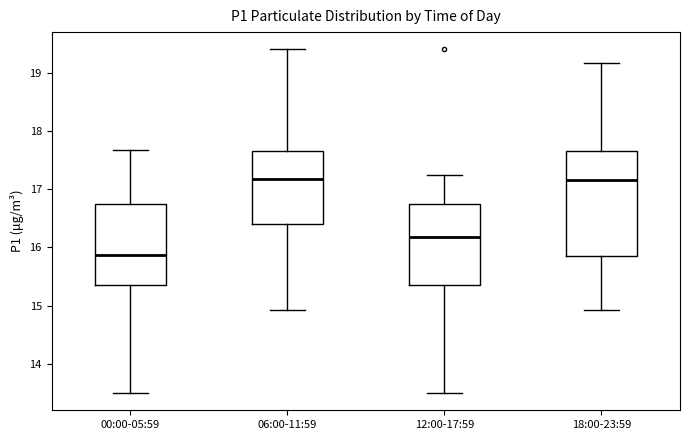

Reading left to right, read every box against the y-axis: the position of its median line, the range the box covers, and the ends of its whiskers. The values are not printed on the chart, so give them approximately, as read against the axis.

00:00-05:59: median 15.9, box 15.4 to 16.7, whiskers 13.5 to 17.7
06:00-11:59: median 17.2, box 16.4 to 17.7, whiskers 14.9 to 19.4
12:00-17:59: median 16.2, box 15.4 to 16.7, whiskers 13.5 to 17.3
18:00-23:59: median 17.2, box 15.9 to 17.7, whiskers 14.9 to 19.2